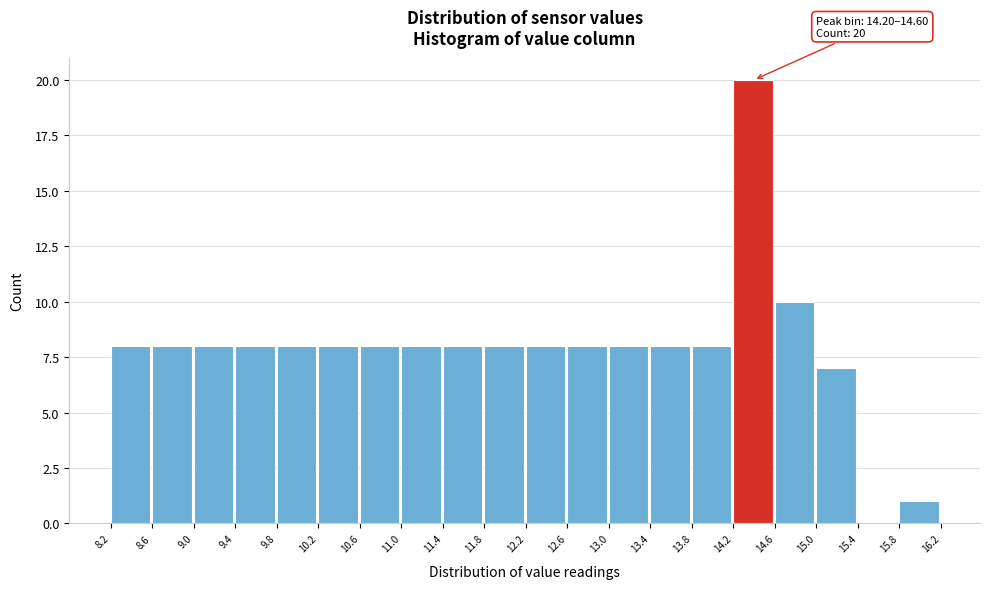

Over which range of the x-axis is the bar tallest?

14.2 to 14.6